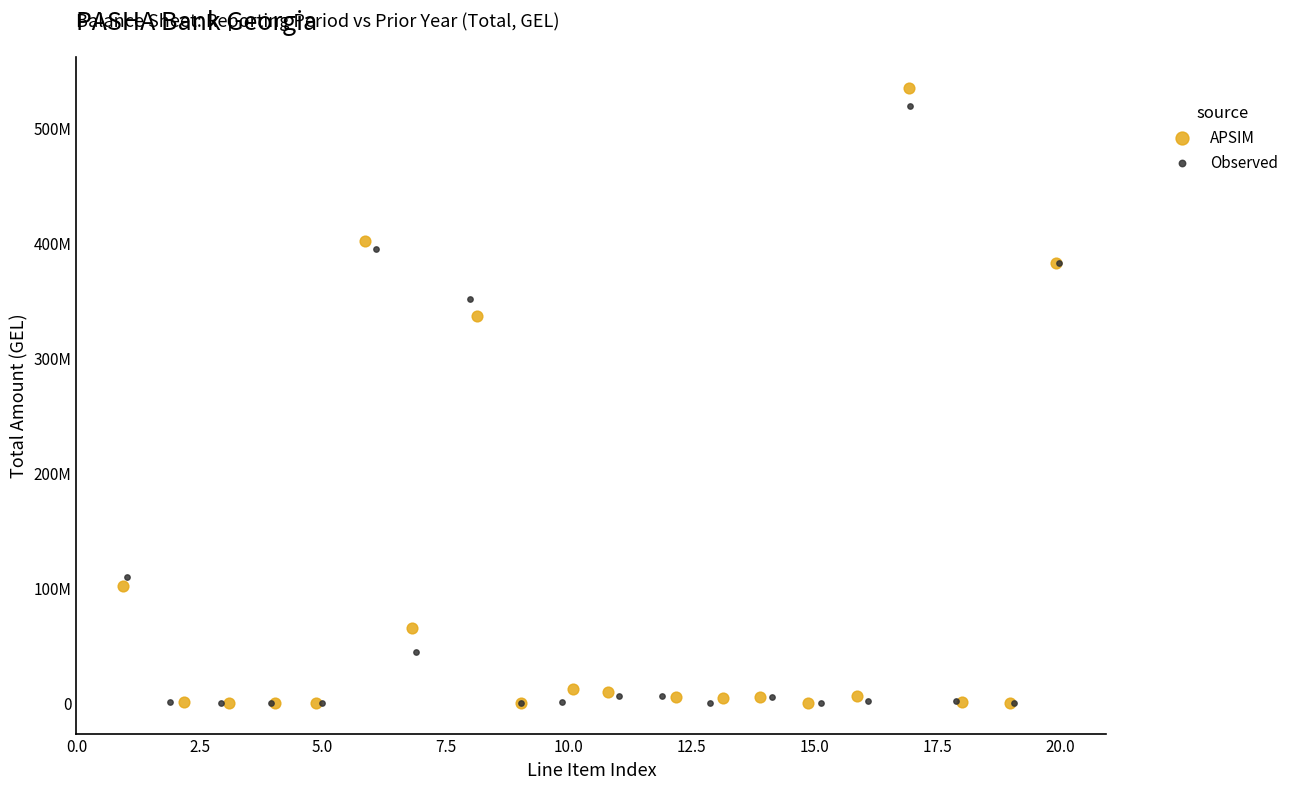

Which series has the widest spread of Y values?

APSIM